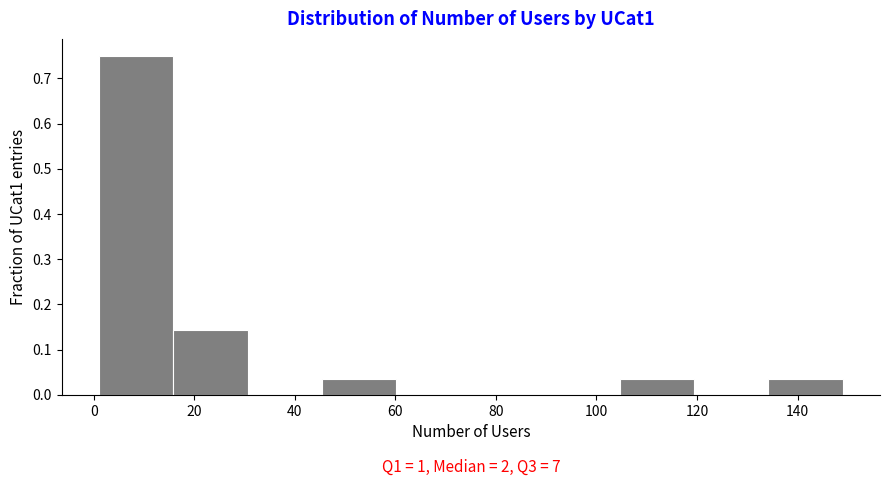

Over which range of the x-axis is the bar tallest?

1.0 to 15.8